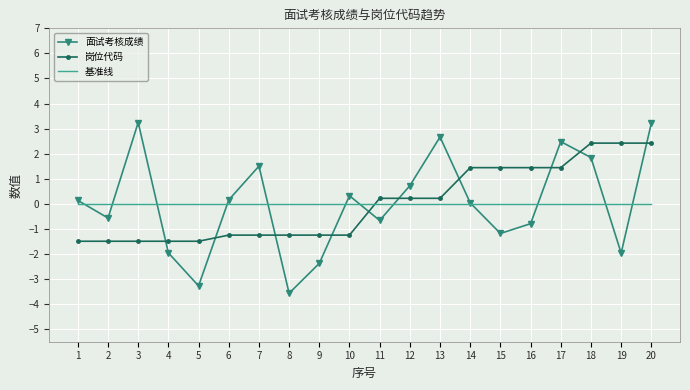

Rank the series by their maximum value, from lowest to highest.

基准线, 岗位代码, 面试考核成绩